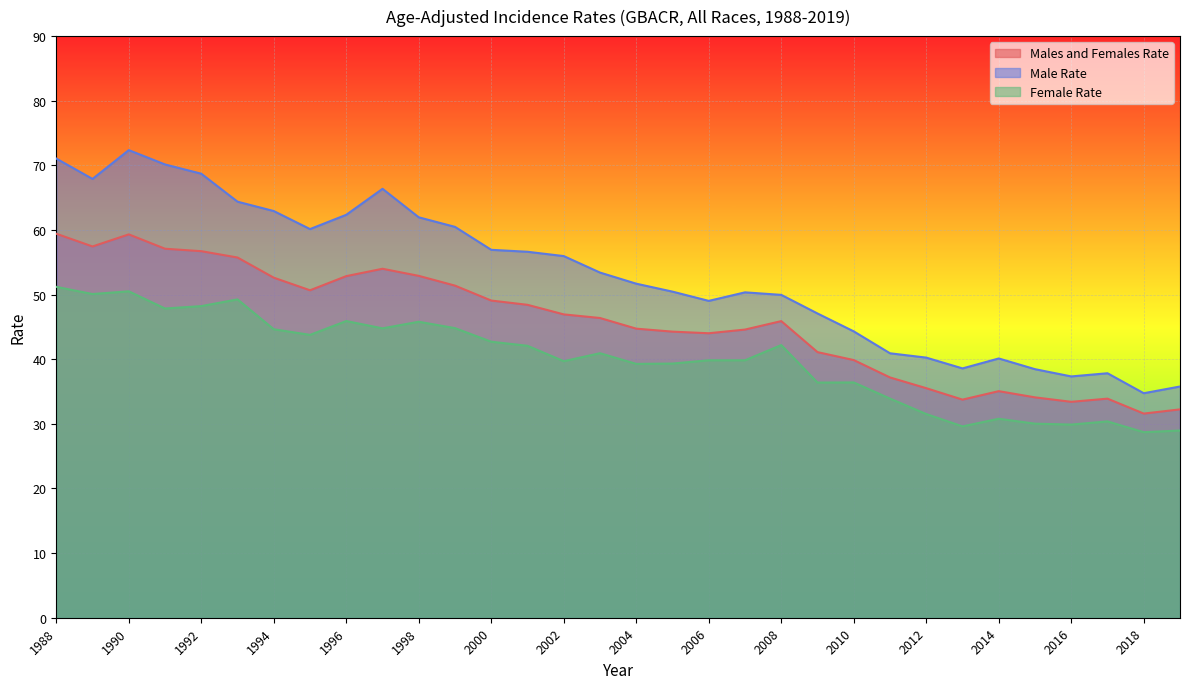

What is the difference between the Male Rate values at 1996 and 2019?

26.6